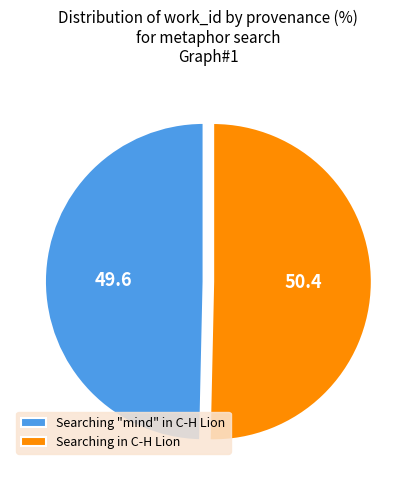

What is the largest slice in the pie chart?

Searching in C-H Lion